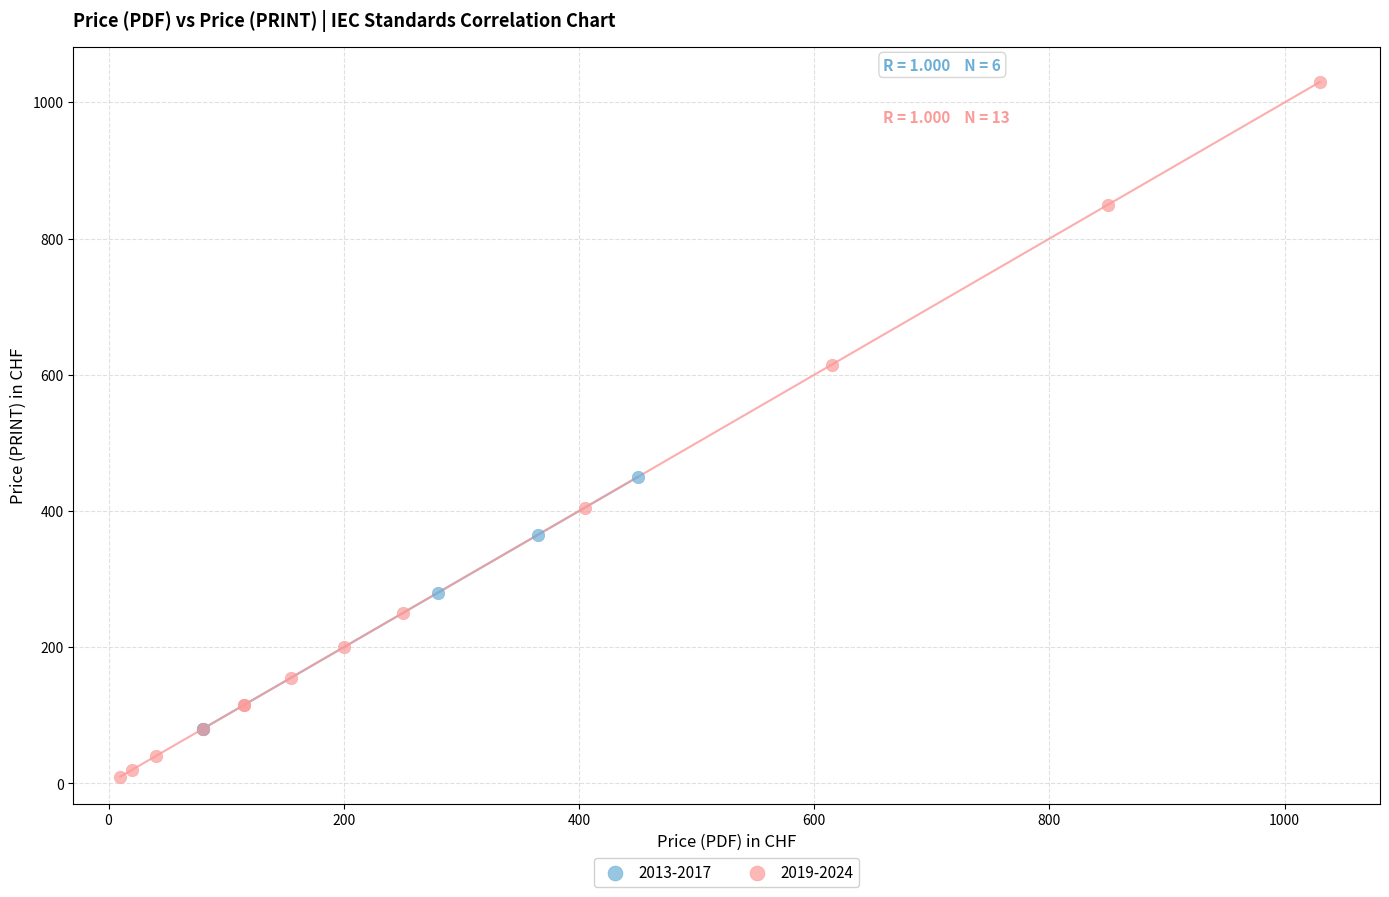

Which series reaches the minimum Y coordinate?

2019-2024